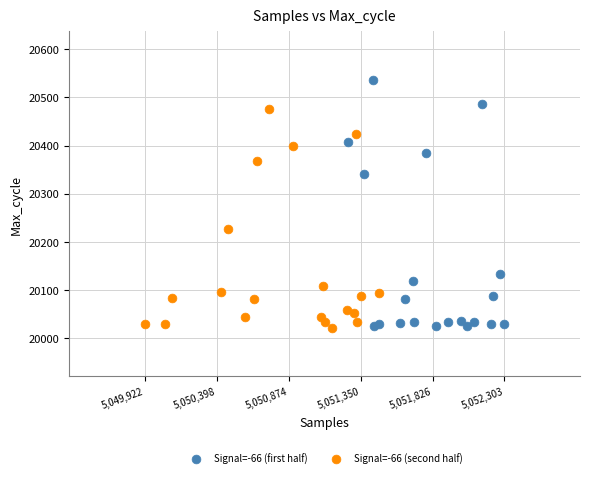

Which series has the widest spread of Y values?

Signal=-66 (first half)